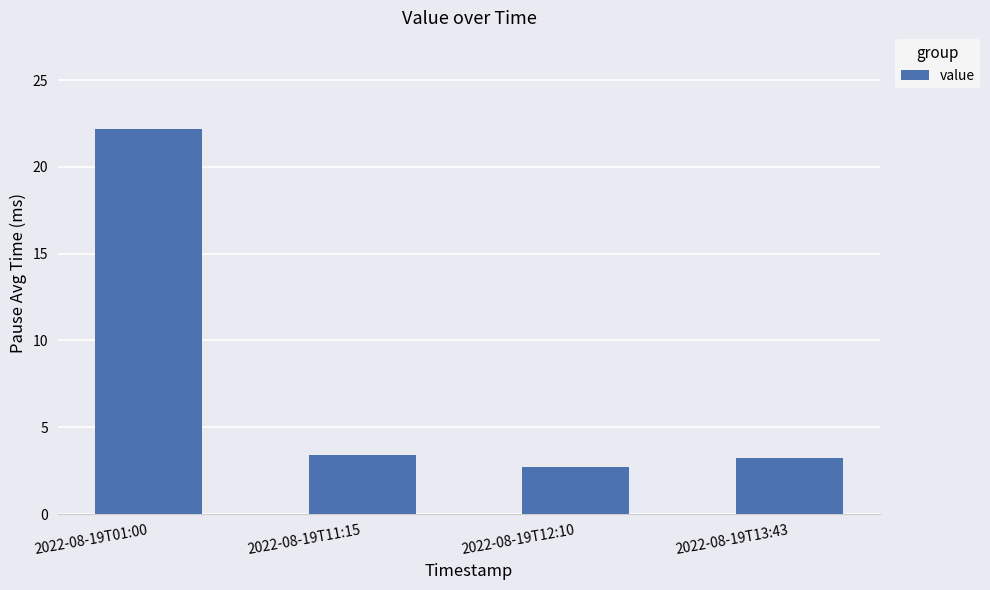

At which label does the data first exceed 3?

2022-08-19T01:00